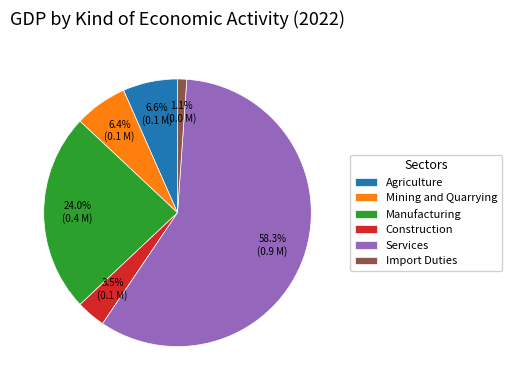

Which slice is the smallest?

Import Duties